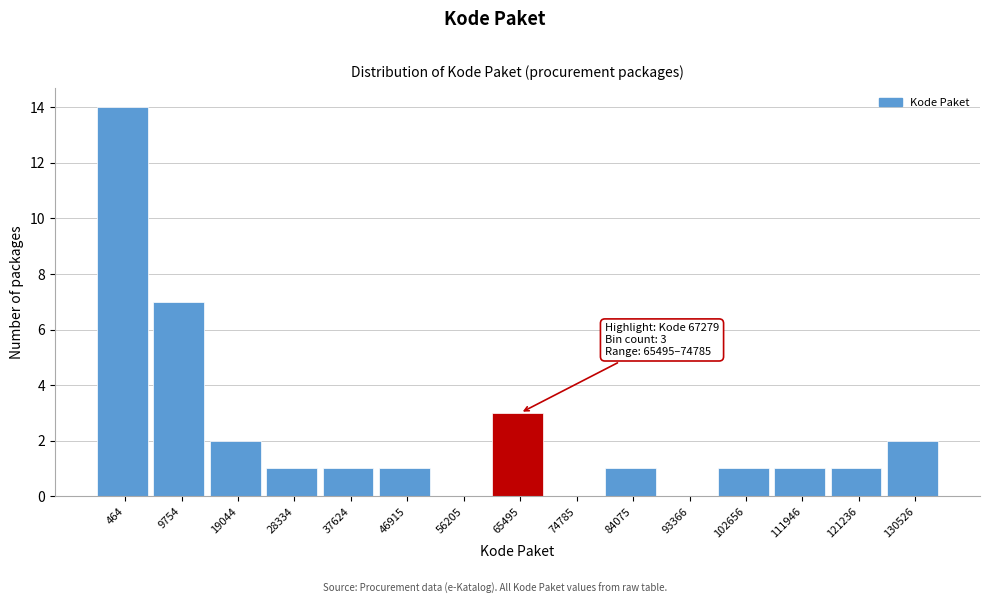

Reading left to right, extract all data points from this chart.

464=14	9754=7	19044=2	28334=1	37624=1	46915=1	56205=0	65495=3	74785=0	84075=1	93366=0	102656=1	111946=1	121236=1	130526=2